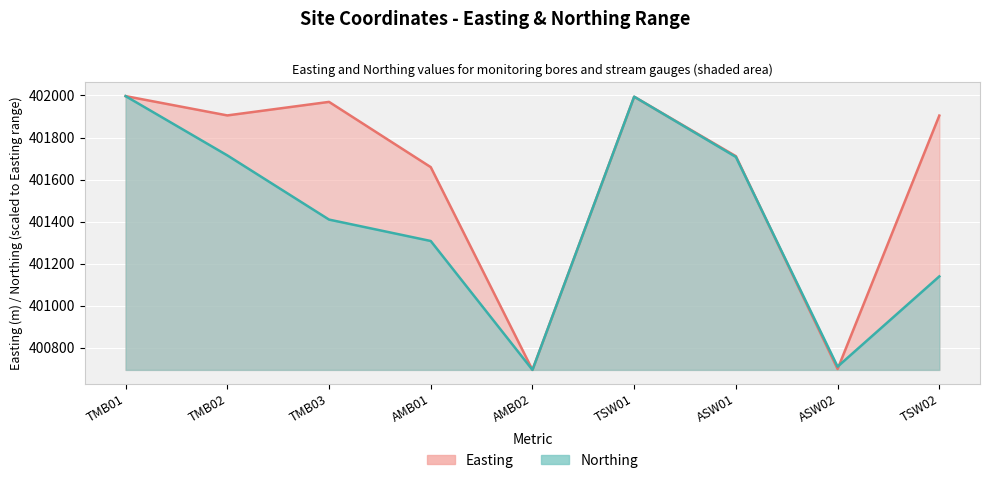

Rank the series by their average value, from highest to lowest.

Easting, Northing